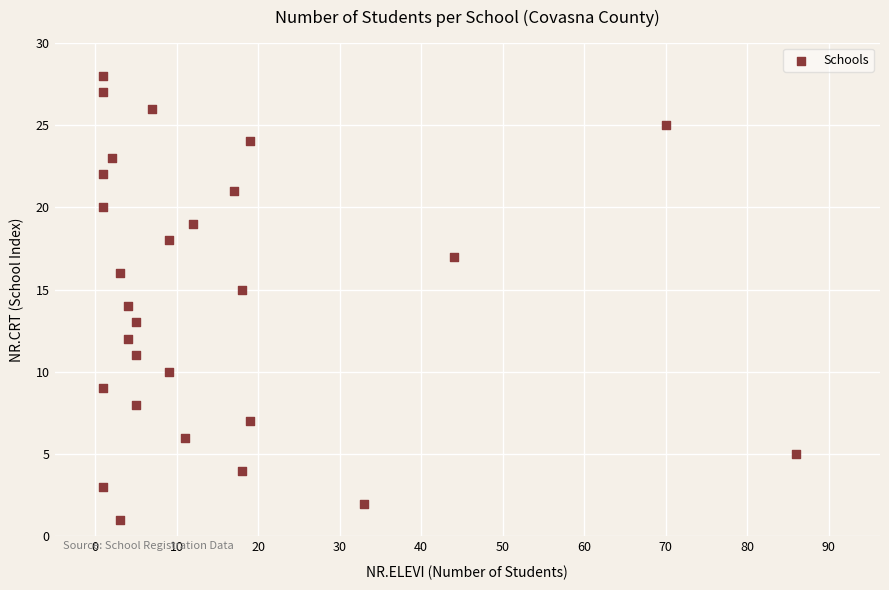

What is the range of Y values (max minus min)?

27